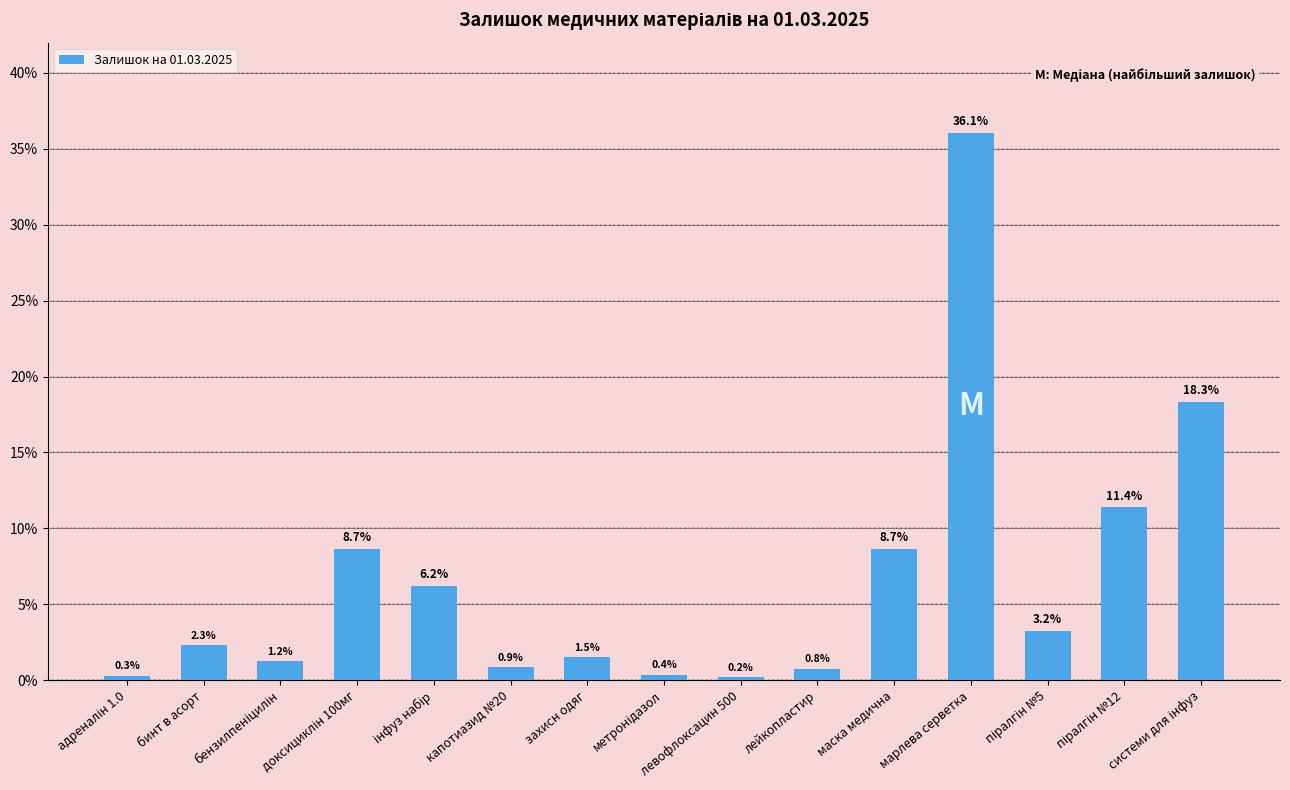

What is the sum of all values?

100.0